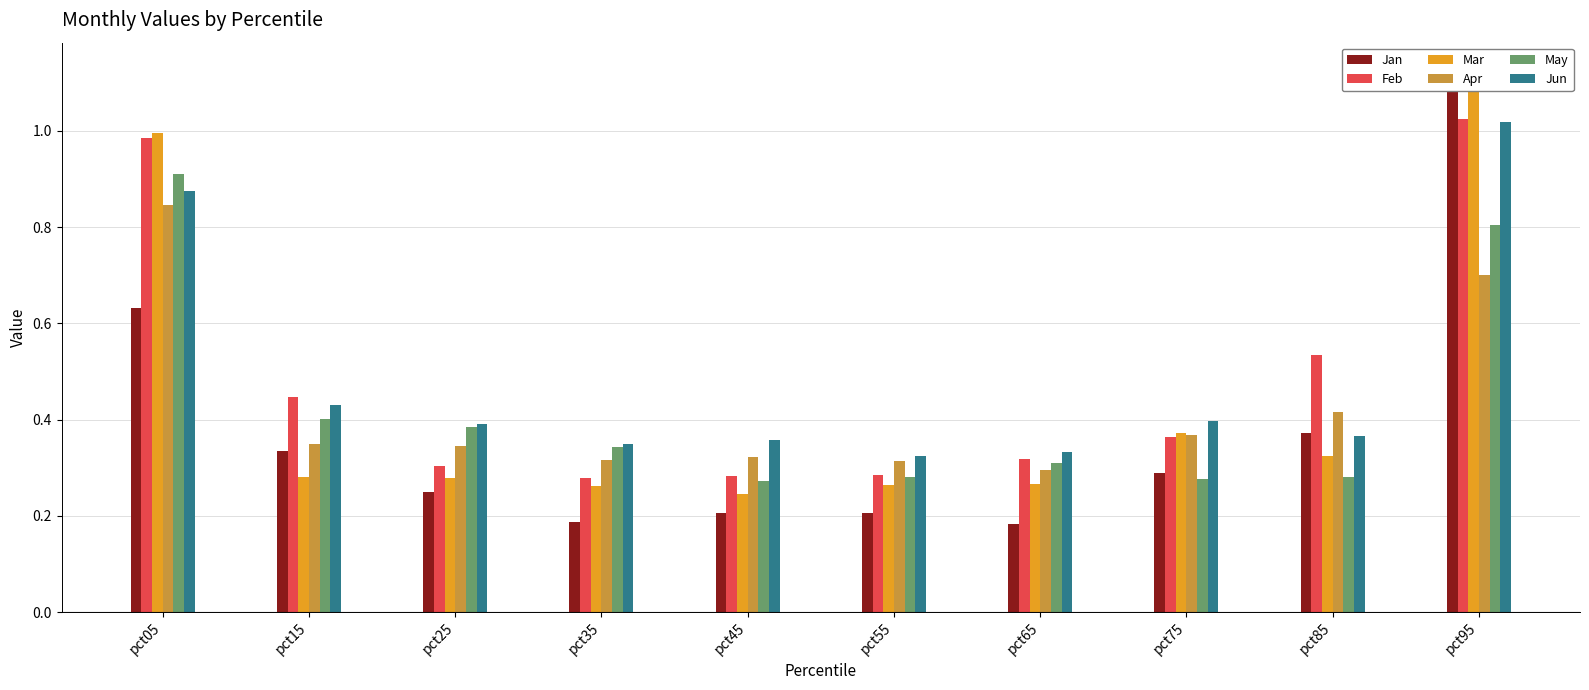

What is the minimum value for Feb?

0.3